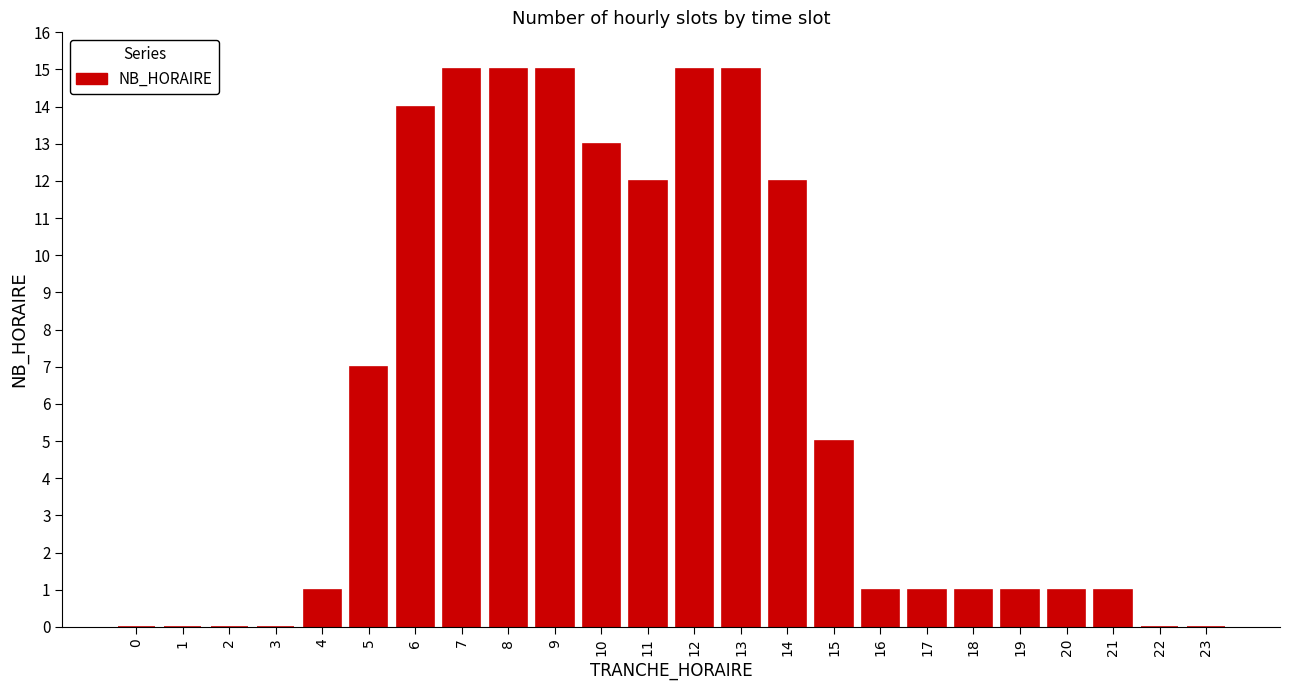

Reading left to right, extract all data points from this chart.

0=0	1=0	2=0	3=0	4=1	5=7	6=14	7=15	8=15	9=15	10=13	11=12	12=15	13=15	14=12	15=5	16=1	17=1	18=1	19=1	20=1	21=1	22=0	23=0